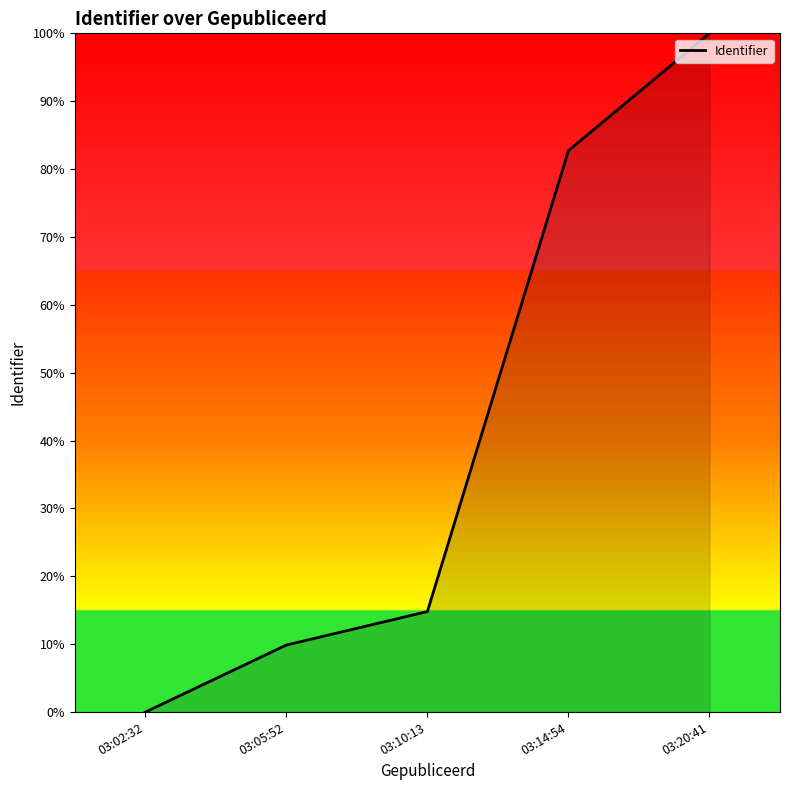

What is the difference between the maximum and minimum values?

100.0